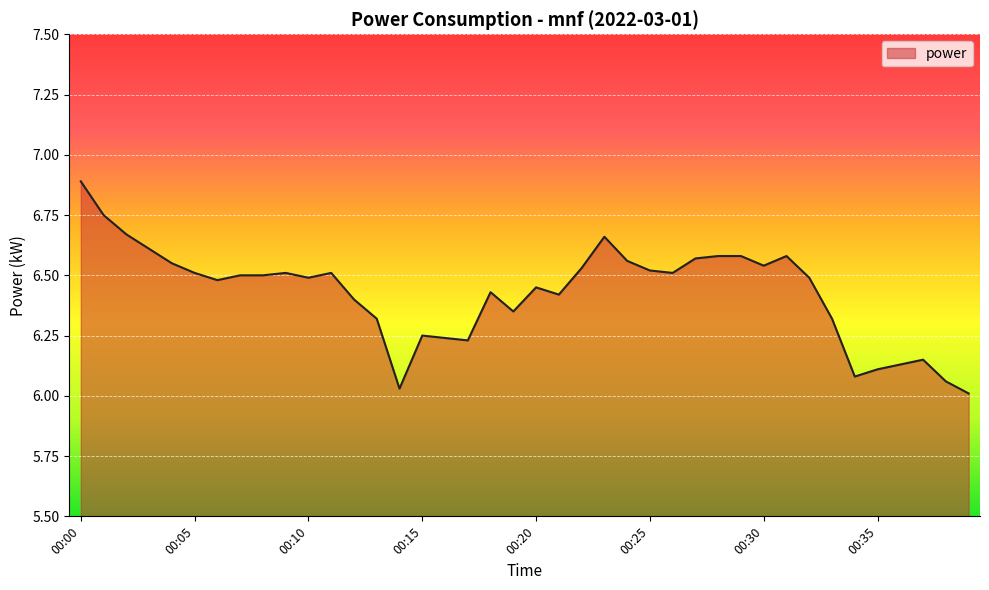

What is the maximum value shown in the chart?

6.9